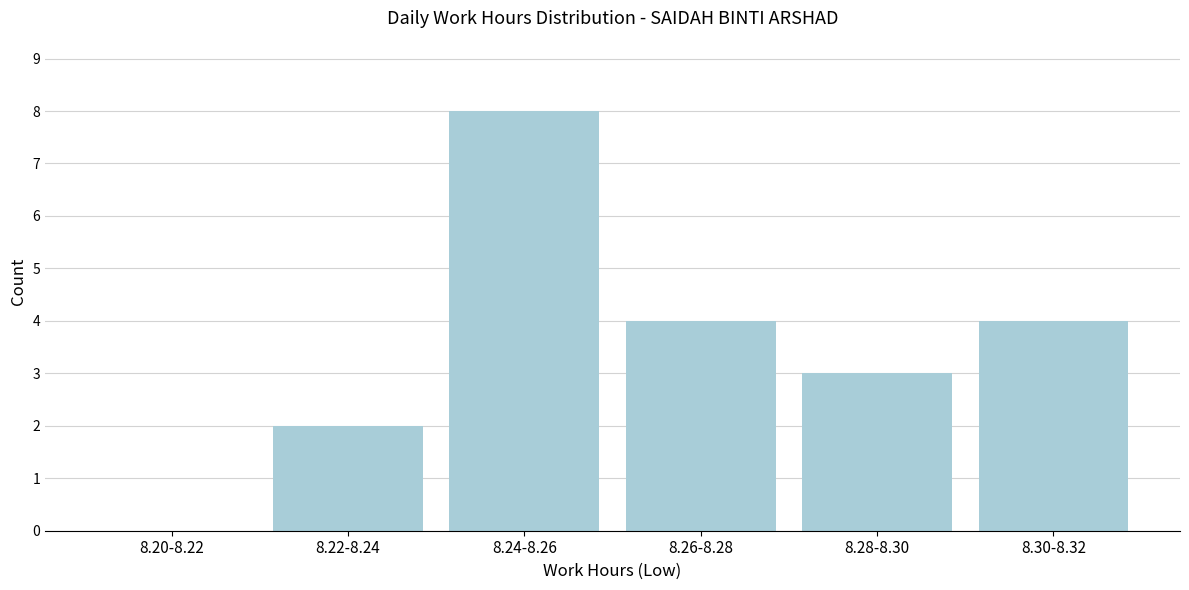

Reading left to right, what are all the values shown in this chart?

8.20-8.22=0	8.22-8.24=2	8.24-8.26=8	8.26-8.28=4	8.28-8.30=3	8.30-8.32=4